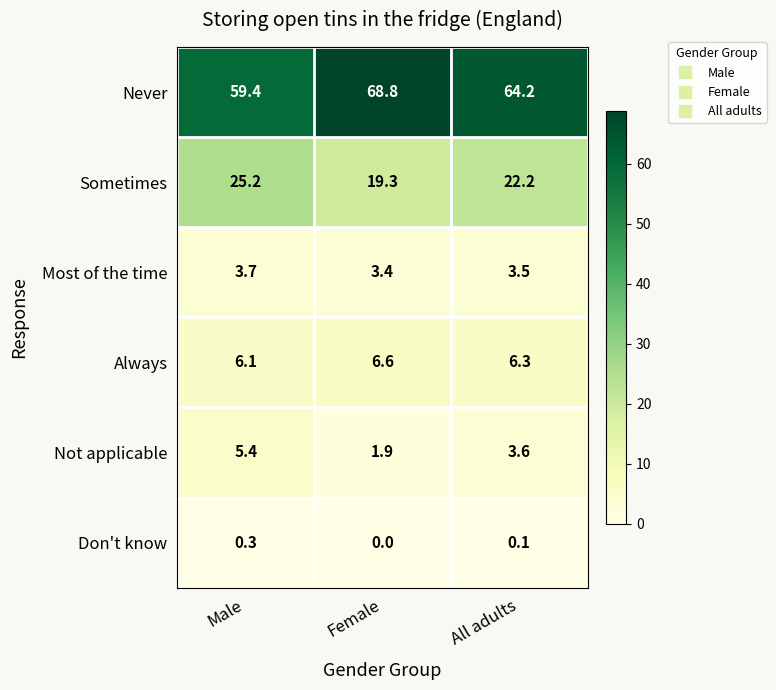

Which category has the highest value across all series?

Female